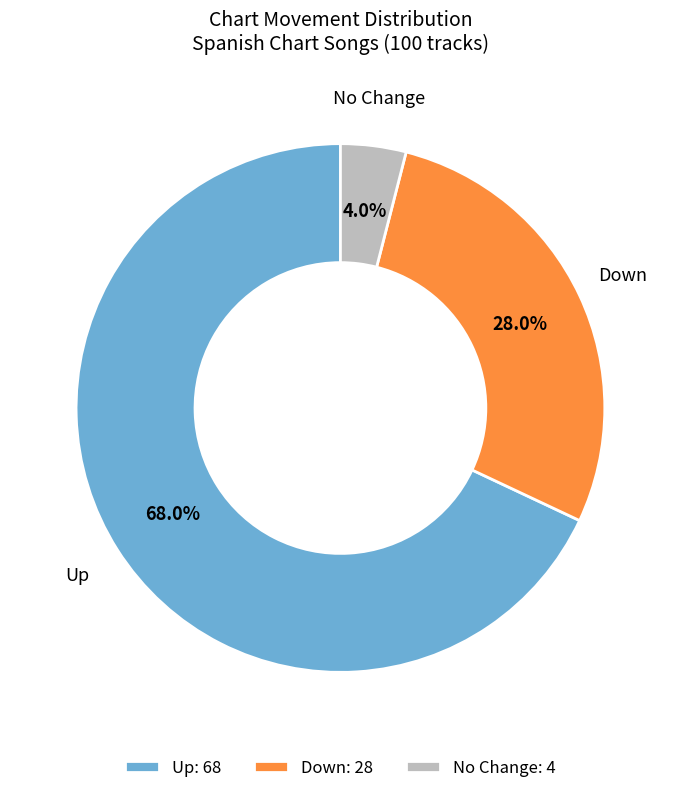

Which has a higher value, Up or No Change?

Up